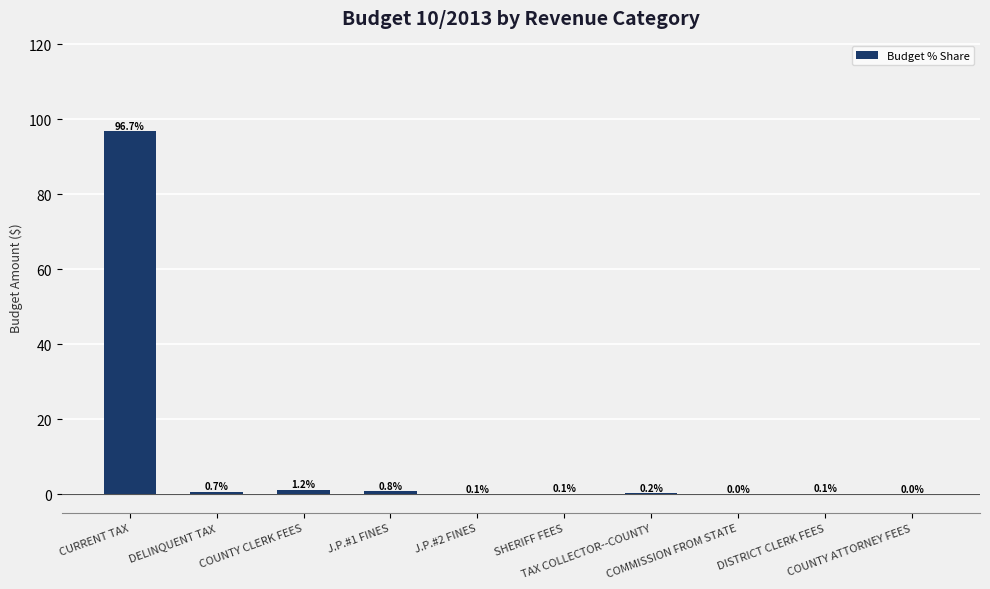

How many distinct data groups are displayed?

1